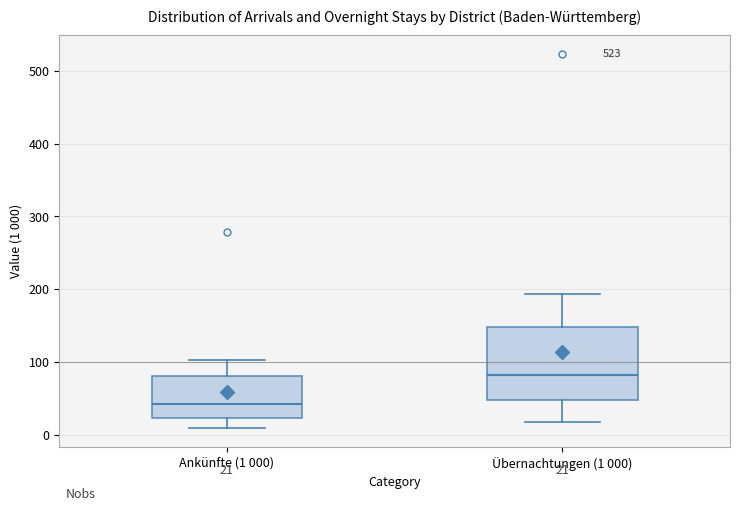

Comparing the boxes themselves (not the whiskers), which one is the tallest?

Übernachtungen (1 000)